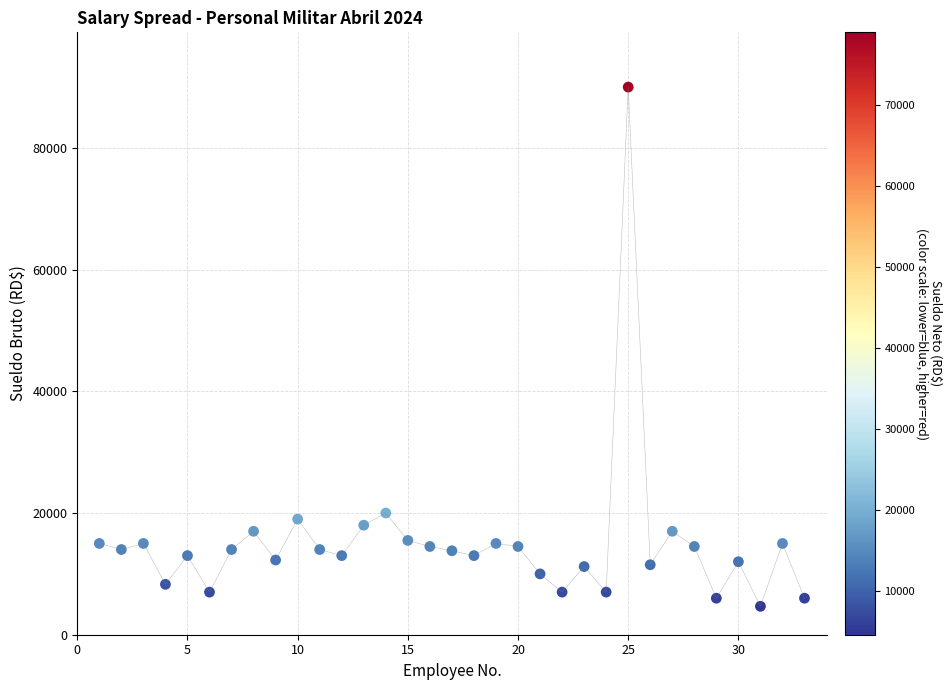

What is the range of X values (max minus min)?

32.0